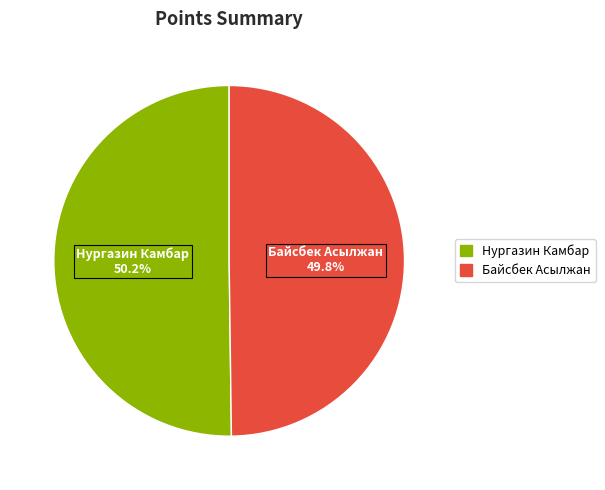

To the nearest percent, what is the combined percentage of Байсбек Асылжан and Нургазин Камбар?

100%